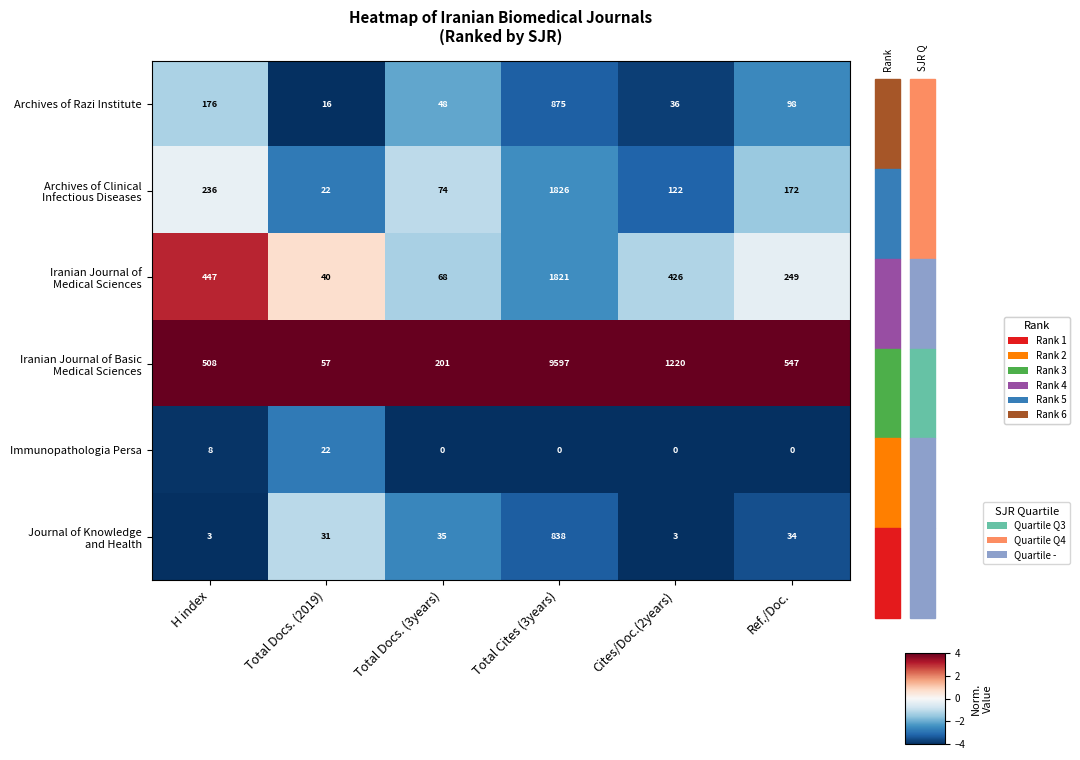

The value of Immunopathologia Persa at Total Docs. (3years) is 12. True or false?

False